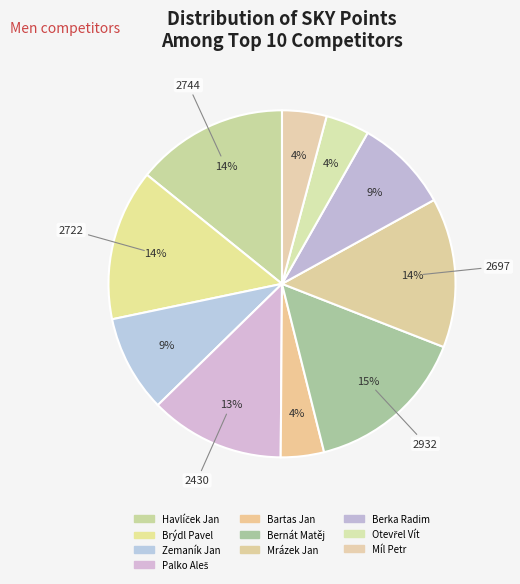

Between Palko Aleš and Otevřel Vít, which is larger?

Palko Aleš